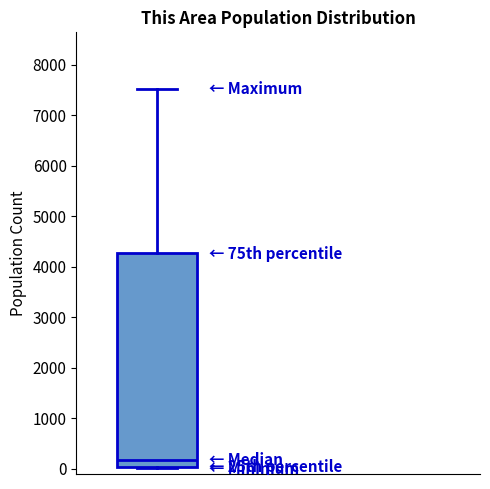

Where is the upper edge of the box on the y-axis? The values are not printed on the chart, so give them approximately, as read against the axis.

4300